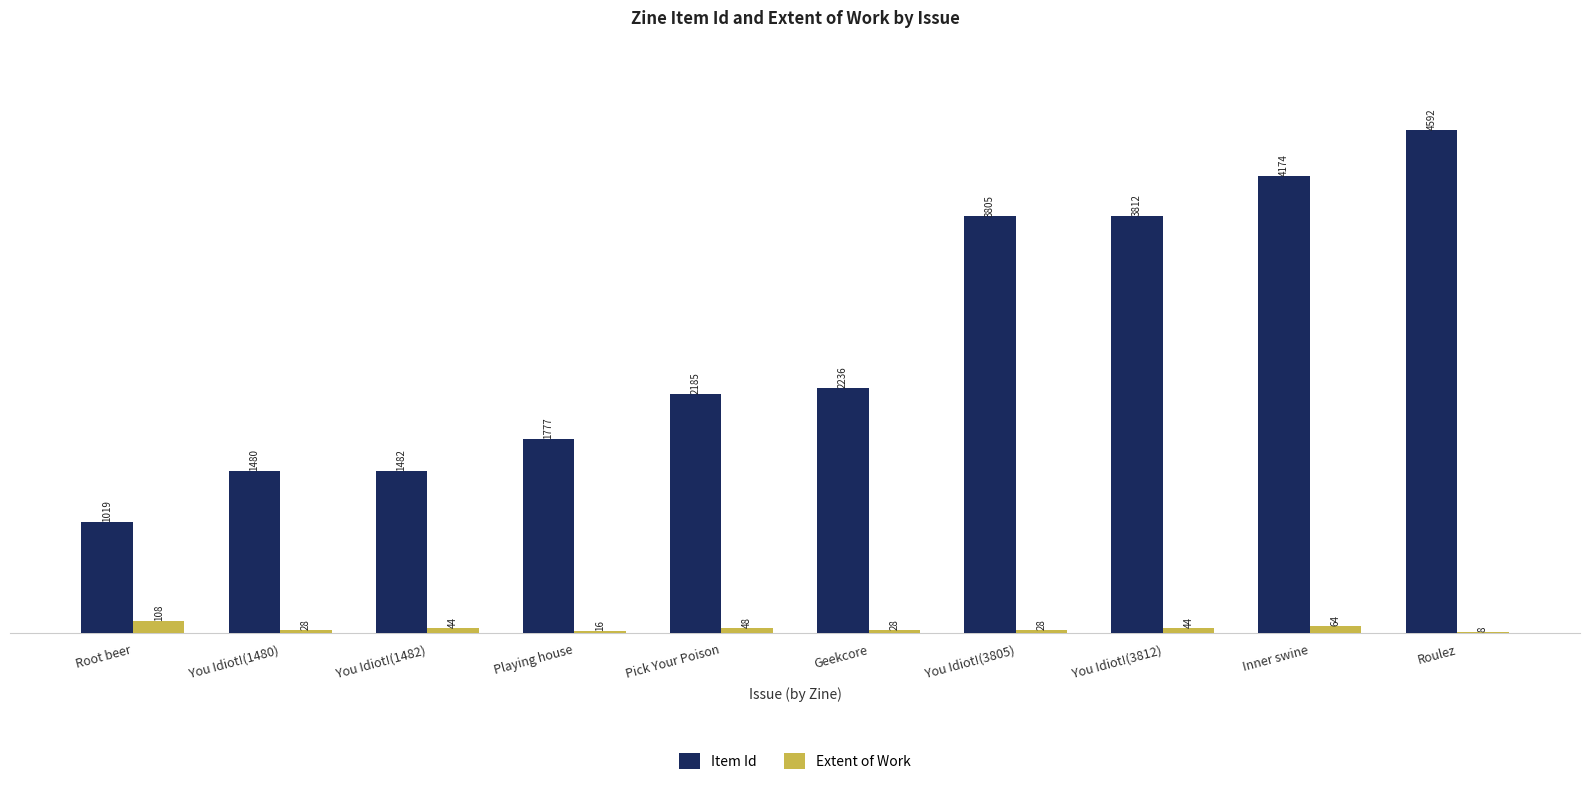

Which series has the widest spread of values?

Item Id